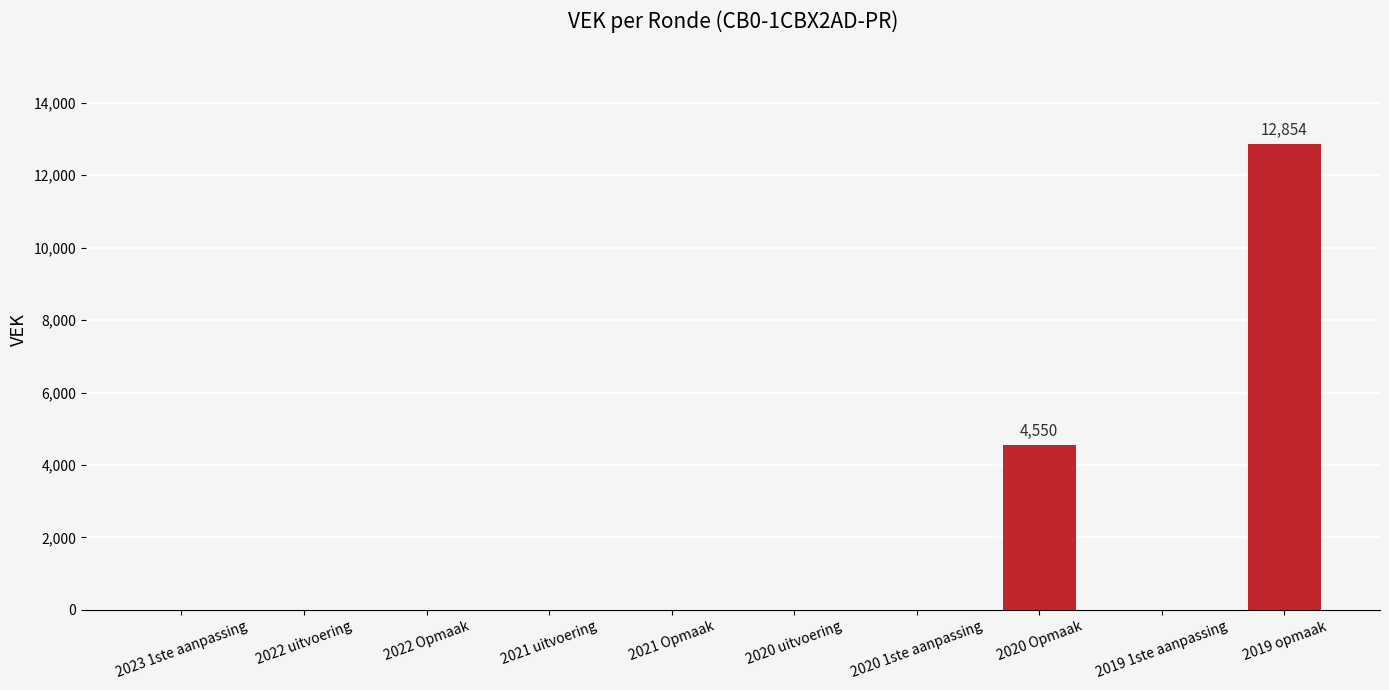

Count the number of values greater than 0.

2